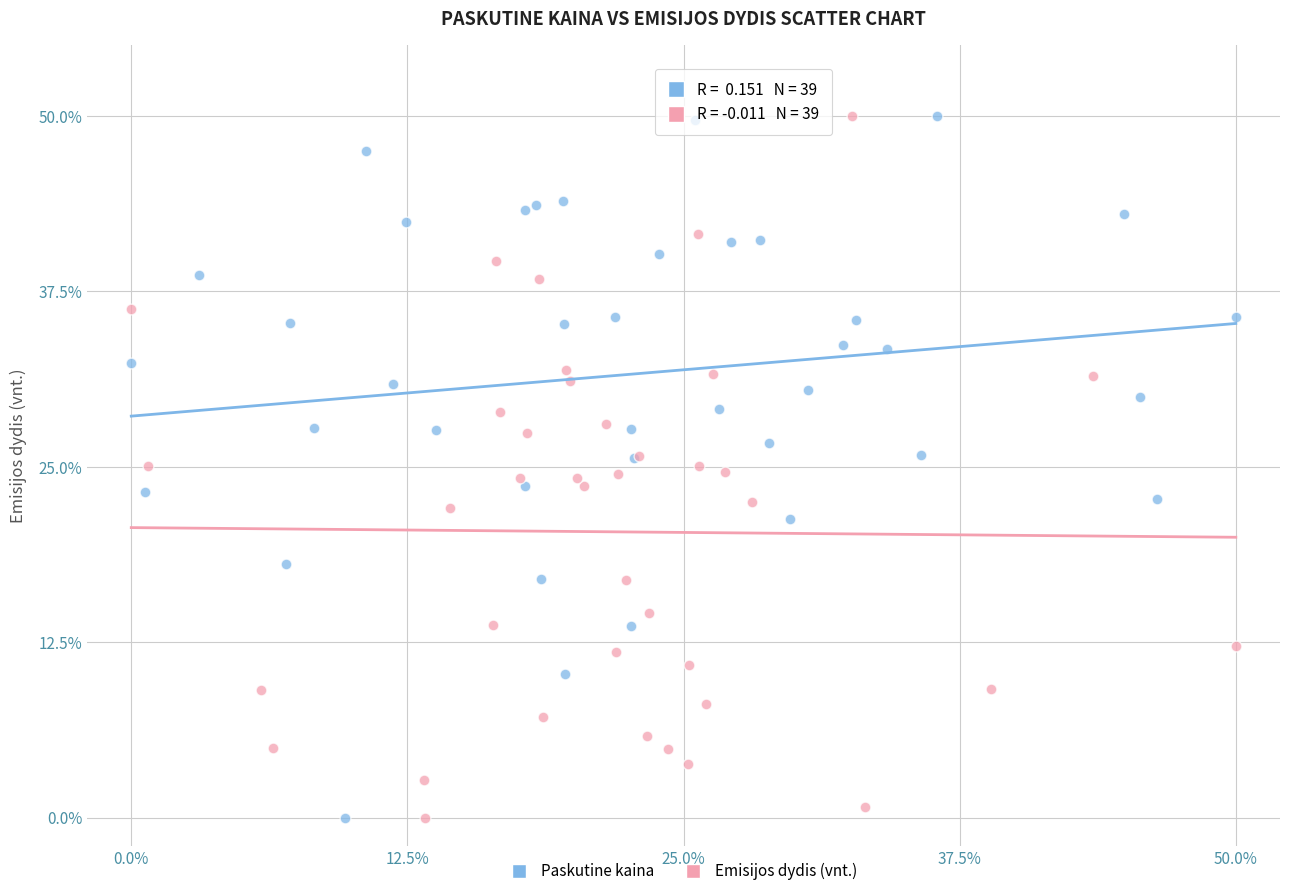

What are all the series names shown in the legend?

Paskutine kaina, Emisijos dydis (vnt.)